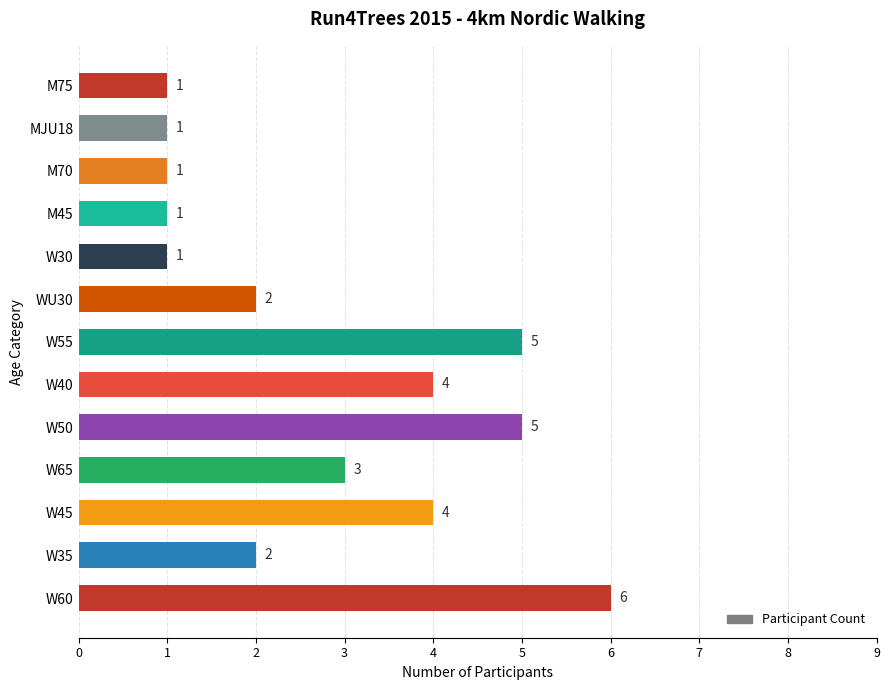

Which label corresponds to the largest value in the chart?

W60